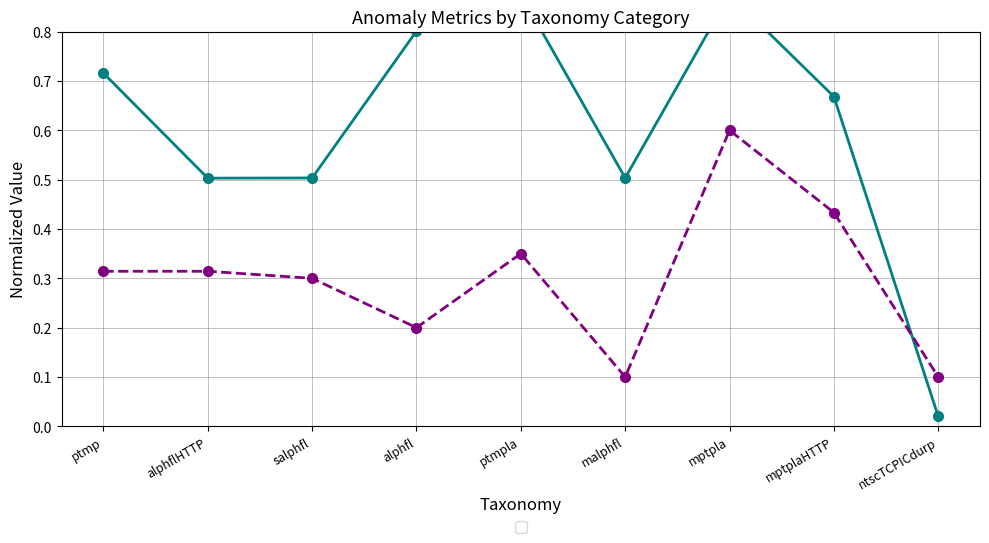

Which series ends up on top after the final intersection of Avg Heuristic (norm) and Avg Distance (norm)?

Avg Distance (norm)